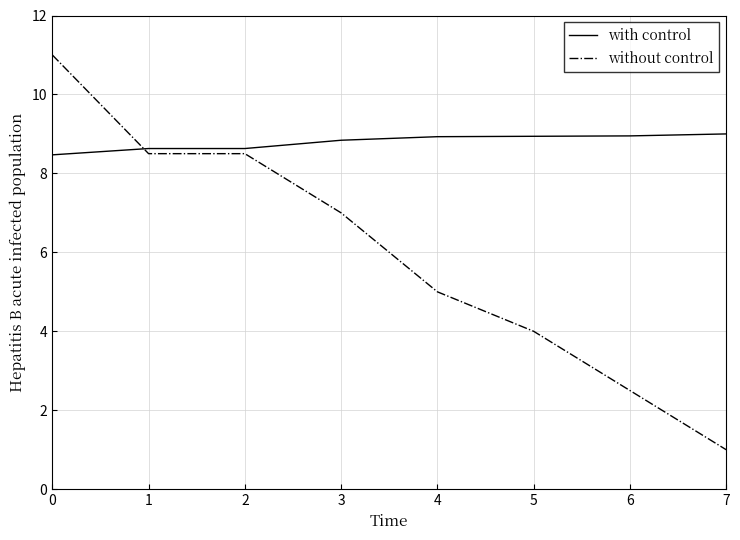

Which label corresponds to the smallest value in the chart?

7